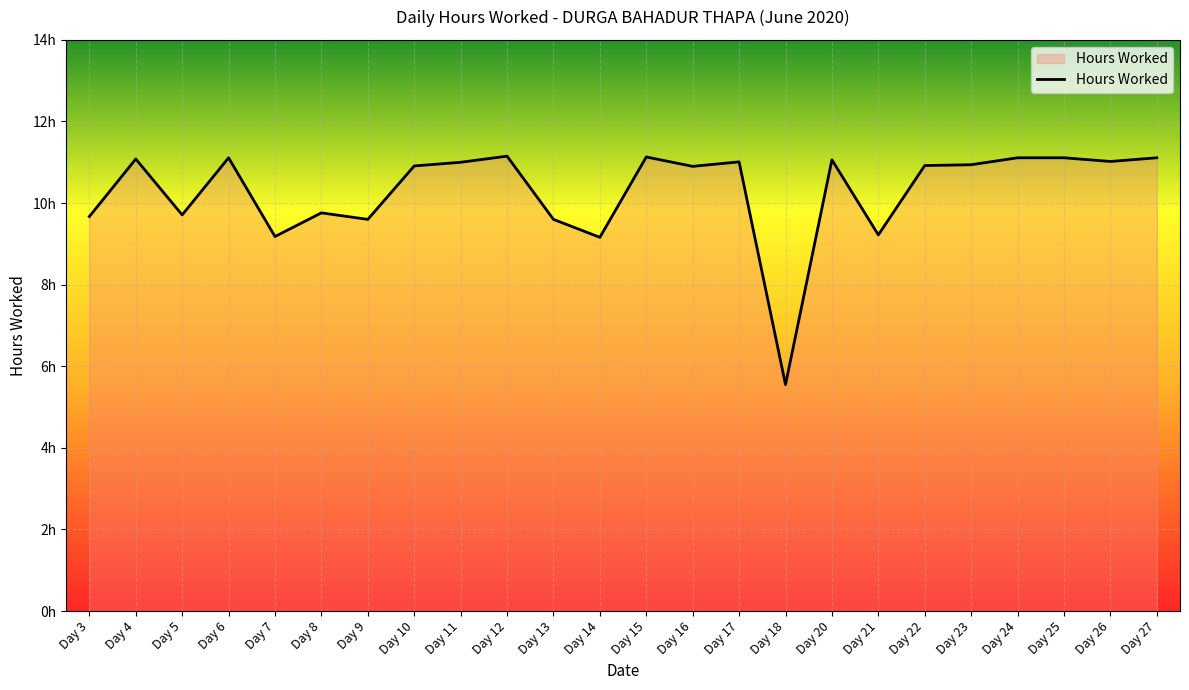

Where is the first local minimum?

Day 5